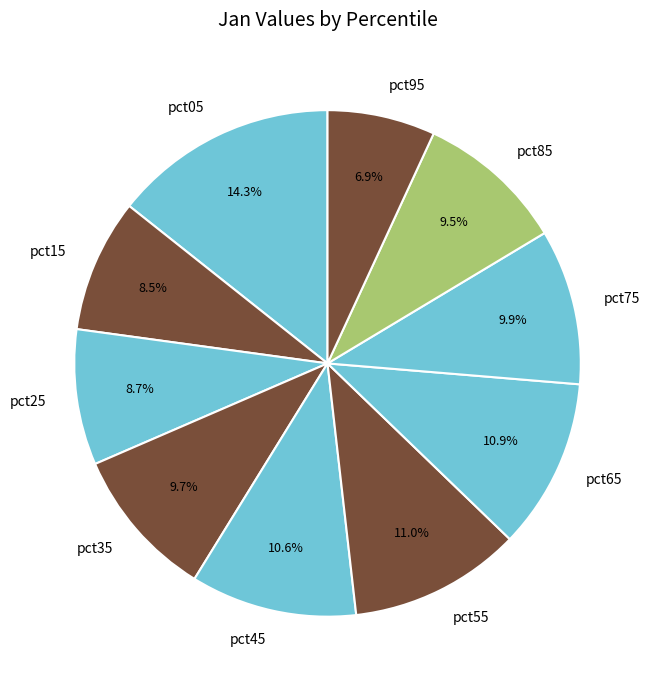

What percentage do pct35 and pct15 together represent?

18.2%